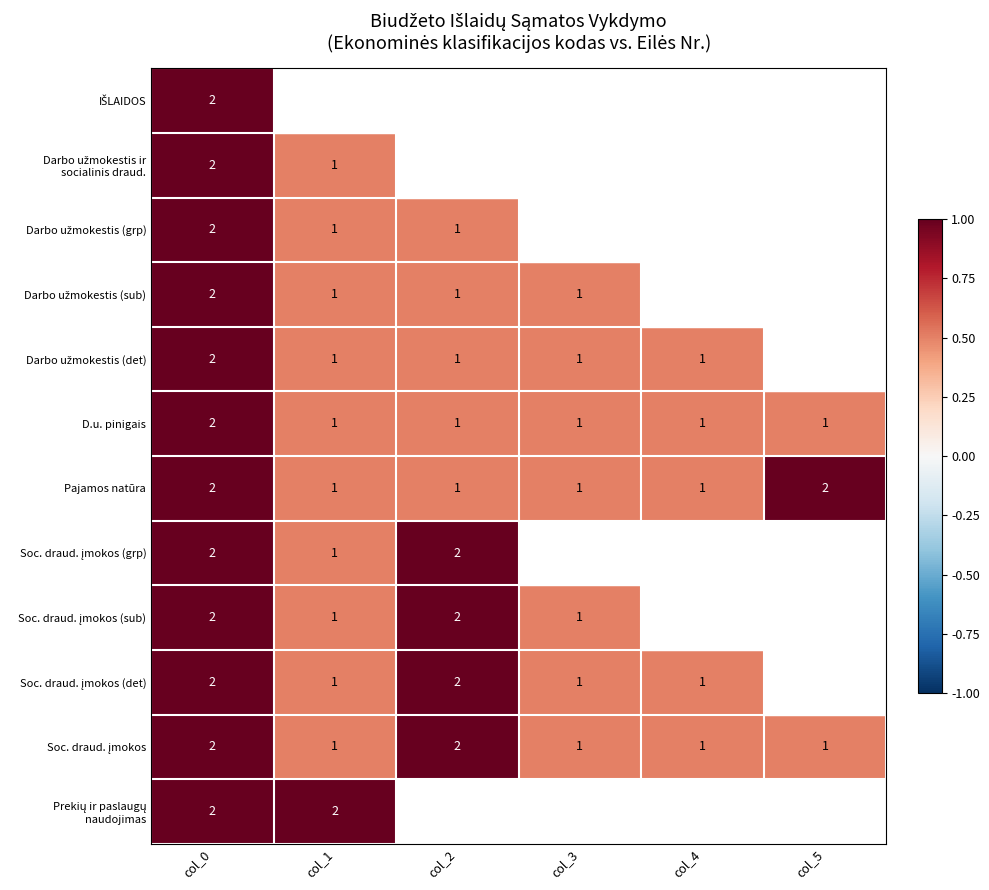

What is the sum of all Pajamos natūra values?

8